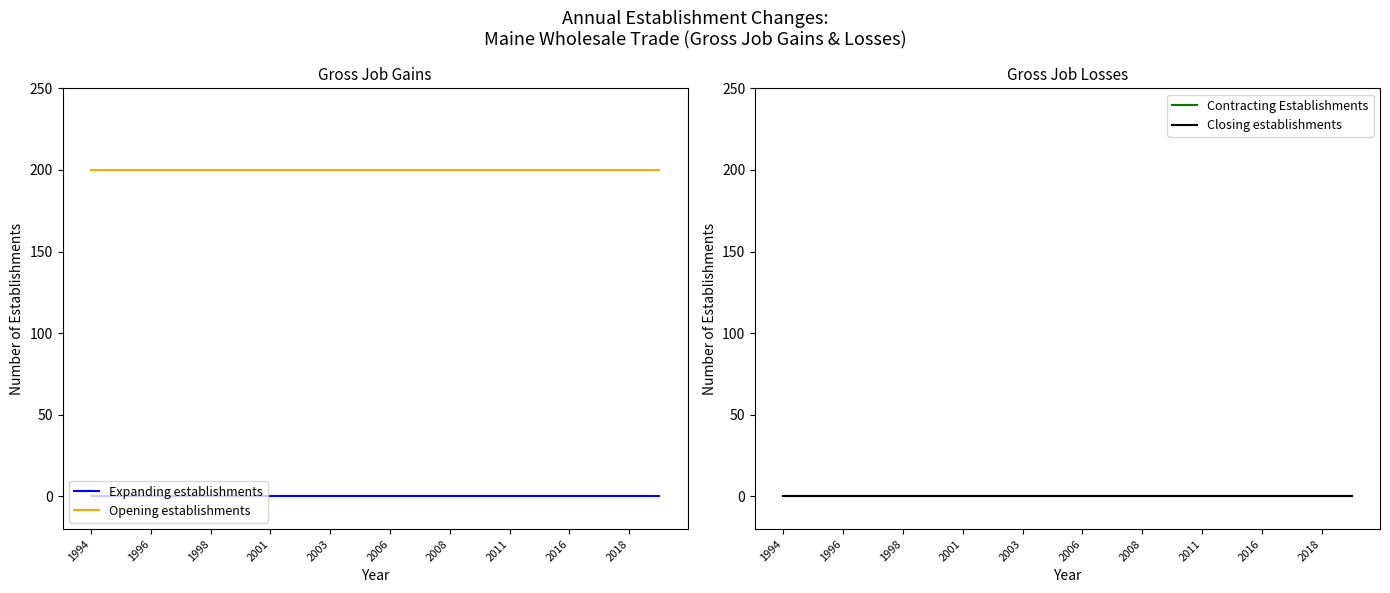

At which category is the sum across all series the highest?

1994